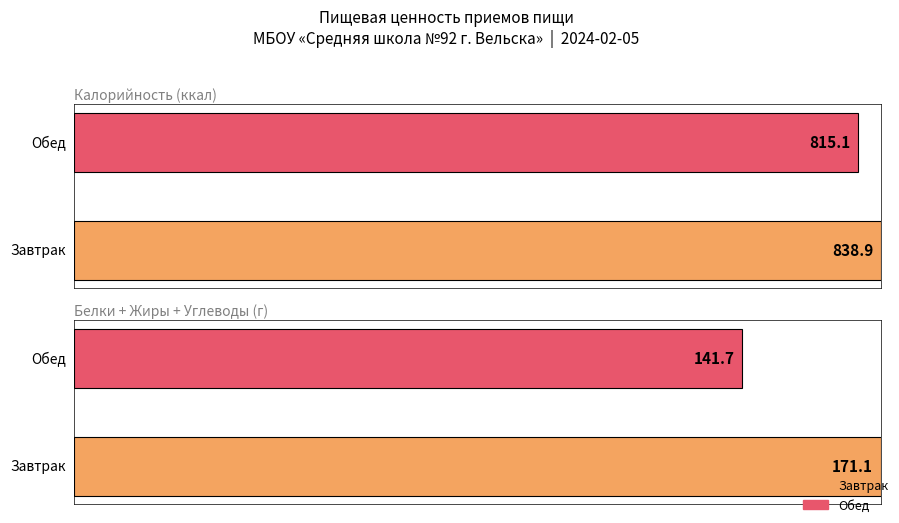

What is the label of the 1st bar from the right?

Обед